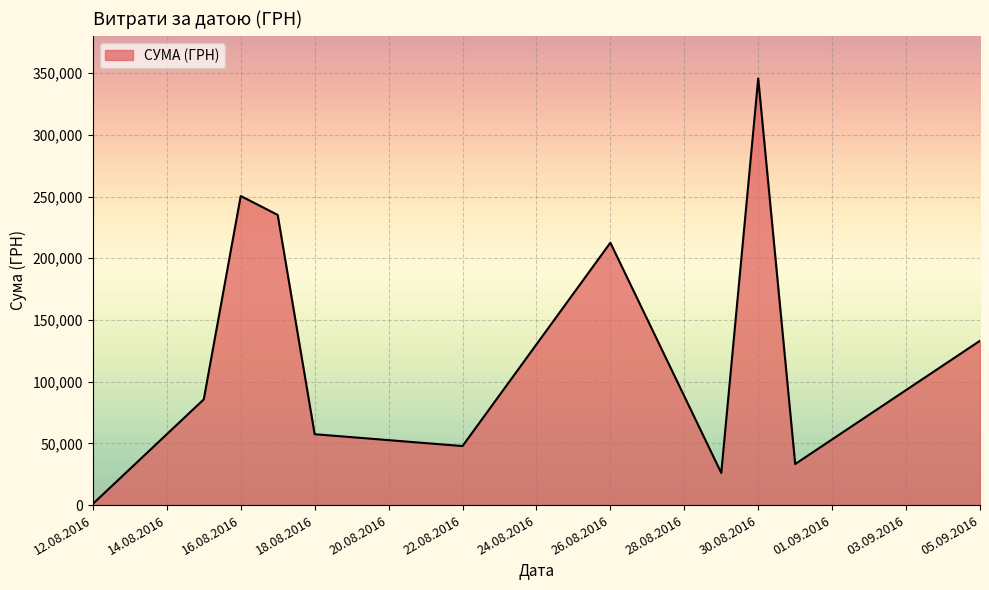

Does the chart have visible grid lines?

Yes